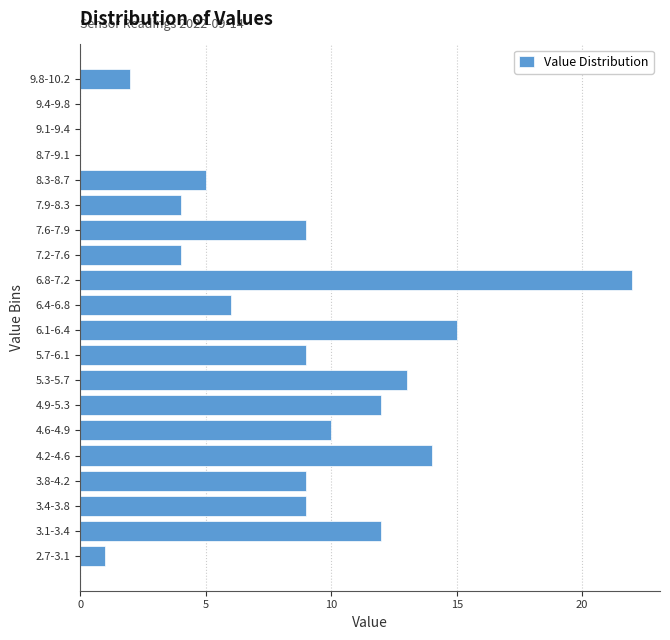

Reading bottom to top, list all the values displayed in this chart.

2.7-3.1=1	3.1-3.4=12	3.4-3.8=9	3.8-4.2=9	4.2-4.6=14	4.6-4.9=10	4.9-5.3=12	5.3-5.7=13	5.7-6.1=9	6.1-6.4=15	6.4-6.8=6	6.8-7.2=22	7.2-7.6=4	7.6-7.9=9	7.9-8.3=4	8.3-8.7=5	8.7-9.1=0	9.1-9.4=0	9.4-9.8=0	9.8-10.2=2